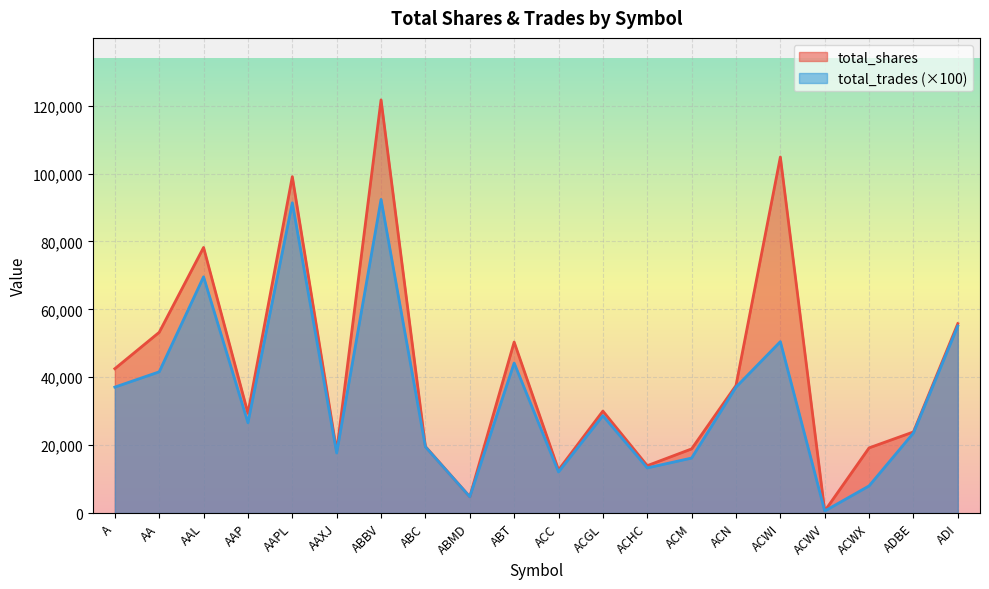

The total_shares series shows 8192 at ACC. True or false?

False